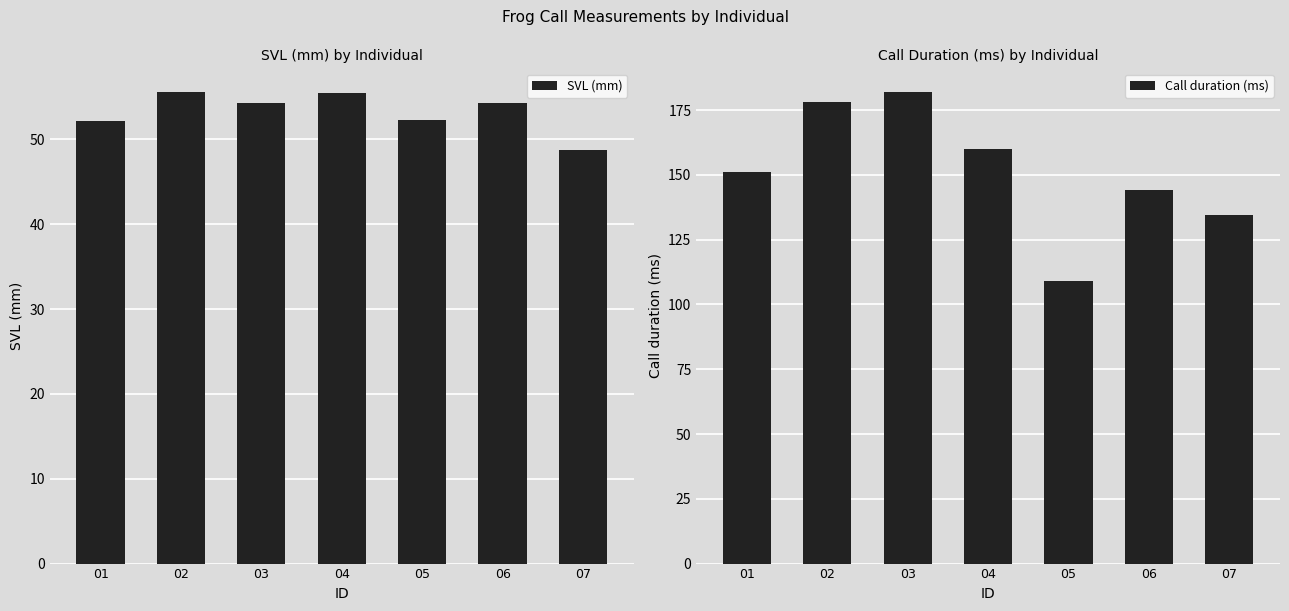

What is the minimum value shown in the chart?

48.7